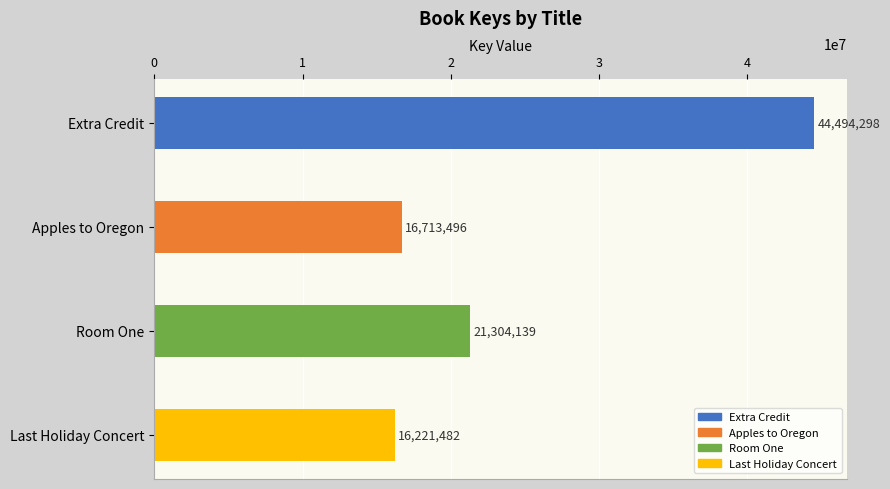

Does the chart contain any negative values?

No